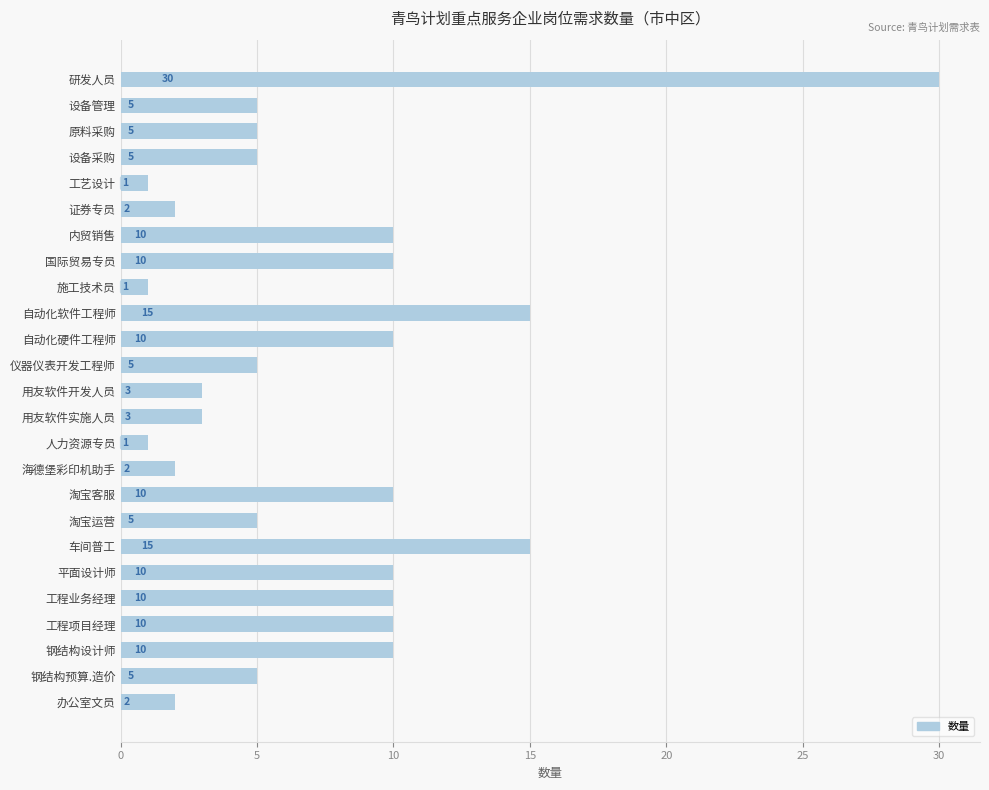

What is the label of the 21st bar from the bottom?

工艺设计